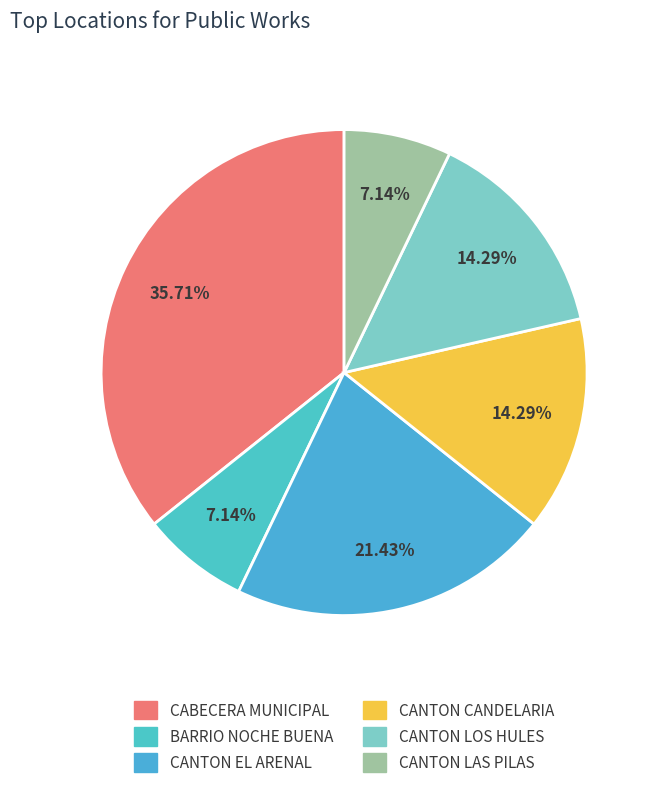

Count the number of slices in the pie.

6